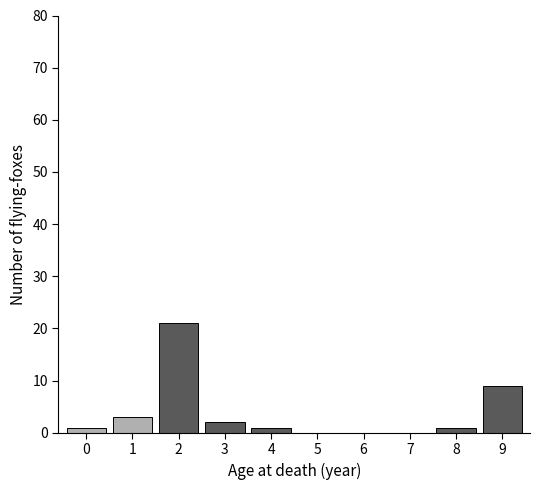

Reading left to right, transcribe all the data shown in this chart.

0=1	1=3	2=21	3=2	4=1	5=0	6=0	7=0	8=1	9=9